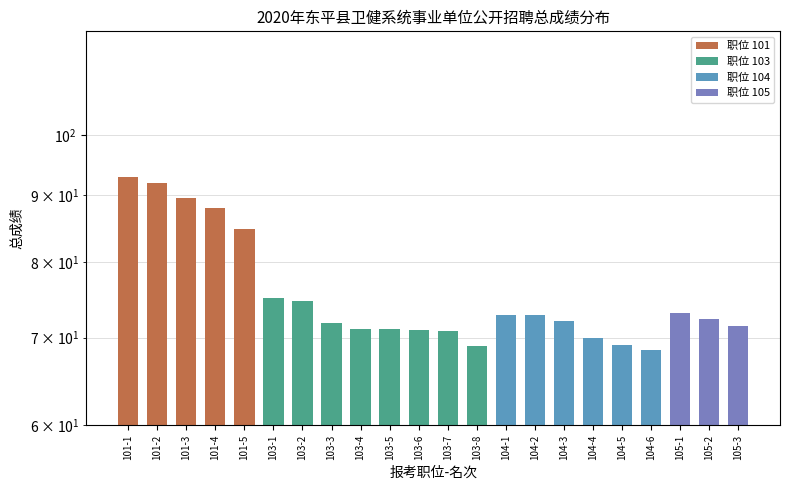

What is the value of the 4th bar from the left?

88.0